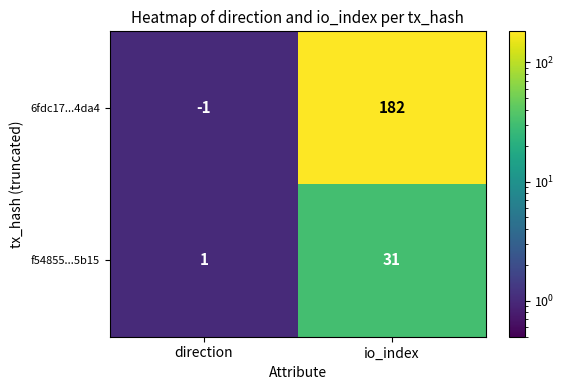

What is the sum of all f54855...5b15 values?

32